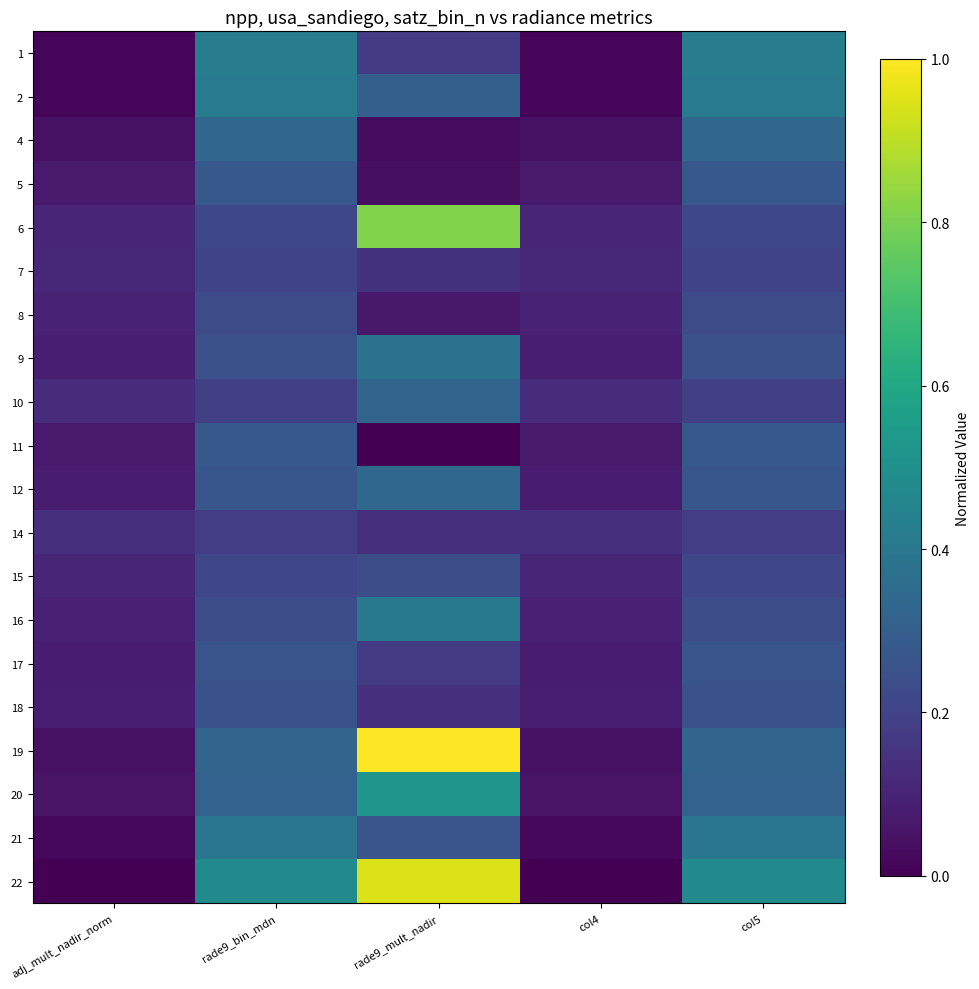

Reading right to left, list all the values displayed in this chart.

1: col5=0.4	col4=0.0	rade9_mult_nadir=0.2	rade9_bin_mdn=0.4	adj_mult_nadir_norm=0.0
2: col5=0.4	col4=0.0	rade9_mult_nadir=0.3	rade9_bin_mdn=0.4	adj_mult_nadir_norm=0.0
4: col5=0.3	col4=0.0	rade9_mult_nadir=0.0	rade9_bin_mdn=0.3	adj_mult_nadir_norm=0.0
5: col5=0.3	col4=0.1	rade9_mult_nadir=0.0	rade9_bin_mdn=0.3	adj_mult_nadir_norm=0.1
6: col5=0.2	col4=0.1	rade9_mult_nadir=0.8	rade9_bin_mdn=0.2	adj_mult_nadir_norm=0.1
7: col5=0.2	col4=0.1	rade9_mult_nadir=0.1	rade9_bin_mdn=0.2	adj_mult_nadir_norm=0.1
8: col5=0.2	col4=0.1	rade9_mult_nadir=0.1	rade9_bin_mdn=0.2	adj_mult_nadir_norm=0.1
9: col5=0.2	col4=0.1	rade9_mult_nadir=0.4	rade9_bin_mdn=0.2	adj_mult_nadir_norm=0.1
10: col5=0.2	col4=0.1	rade9_mult_nadir=0.3	rade9_bin_mdn=0.2	adj_mult_nadir_norm=0.1
11: col5=0.3	col4=0.1	rade9_mult_nadir=0.0	rade9_bin_mdn=0.3	adj_mult_nadir_norm=0.1
12: col5=0.3	col4=0.1	rade9_mult_nadir=0.3	rade9_bin_mdn=0.3	adj_mult_nadir_norm=0.1
14: col5=0.2	col4=0.1	rade9_mult_nadir=0.1	rade9_bin_mdn=0.2	adj_mult_nadir_norm=0.1
15: col5=0.2	col4=0.1	rade9_mult_nadir=0.2	rade9_bin_mdn=0.2	adj_mult_nadir_norm=0.1
16: col5=0.2	col4=0.1	rade9_mult_nadir=0.4	rade9_bin_mdn=0.2	adj_mult_nadir_norm=0.1
17: col5=0.3	col4=0.1	rade9_mult_nadir=0.2	rade9_bin_mdn=0.3	adj_mult_nadir_norm=0.1
18: col5=0.3	col4=0.1	rade9_mult_nadir=0.1	rade9_bin_mdn=0.3	adj_mult_nadir_norm=0.1
19: col5=0.3	col4=0.0	rade9_mult_nadir=1.0	rade9_bin_mdn=0.3	adj_mult_nadir_norm=0.0
20: col5=0.3	col4=0.1	rade9_mult_nadir=0.5	rade9_bin_mdn=0.3	adj_mult_nadir_norm=0.1
21: col5=0.4	col4=0.0	rade9_mult_nadir=0.3	rade9_bin_mdn=0.4	adj_mult_nadir_norm=0.0
22: col5=0.5	col4=0.0	rade9_mult_nadir=0.9	rade9_bin_mdn=0.5	adj_mult_nadir_norm=0.0